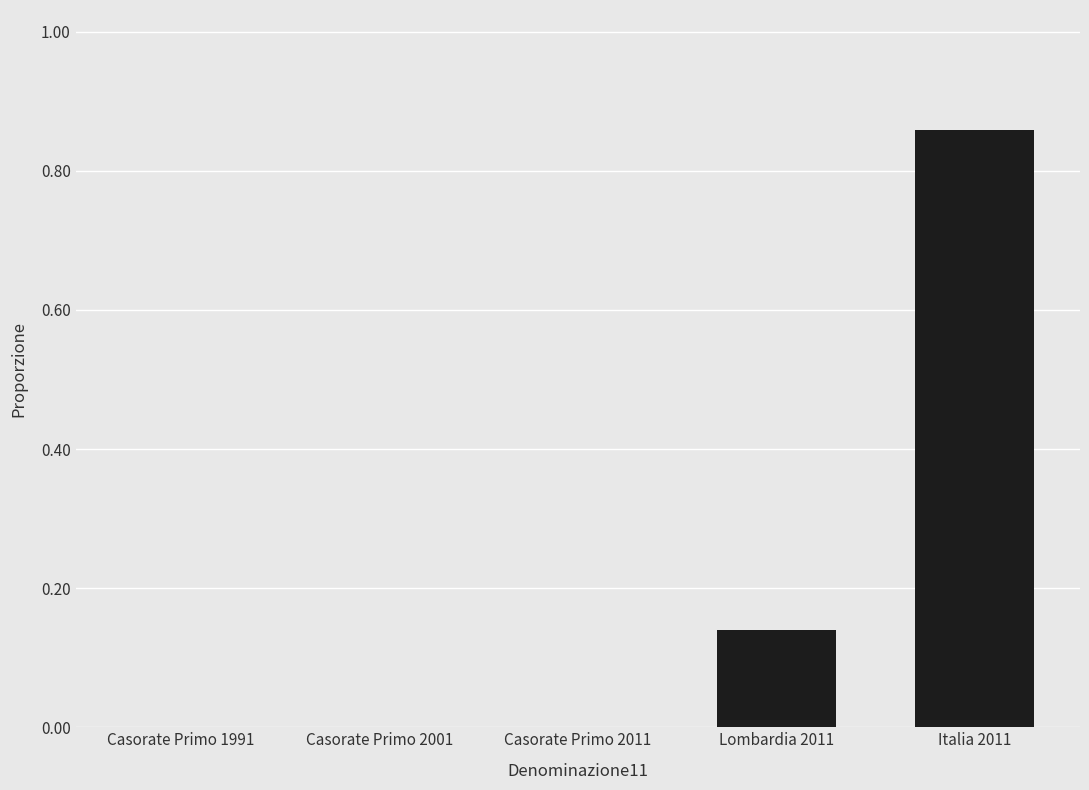

Which category has the highest value across all series?

Italia 2011